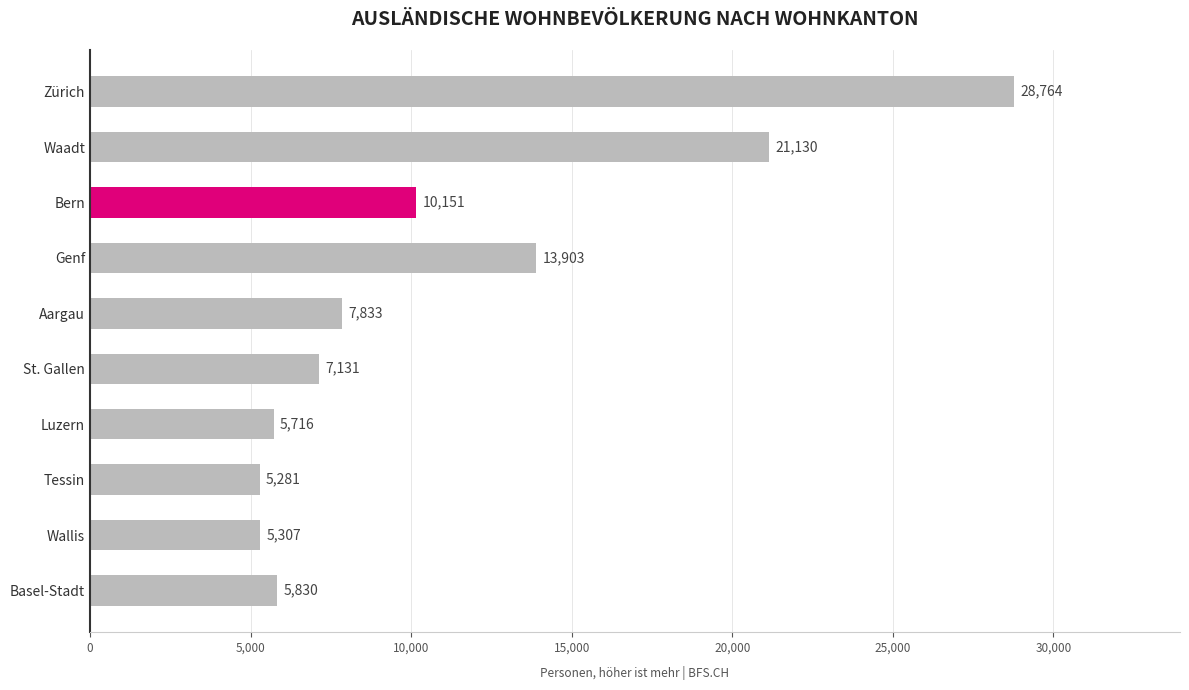

How many categories are shown in the chart?

10